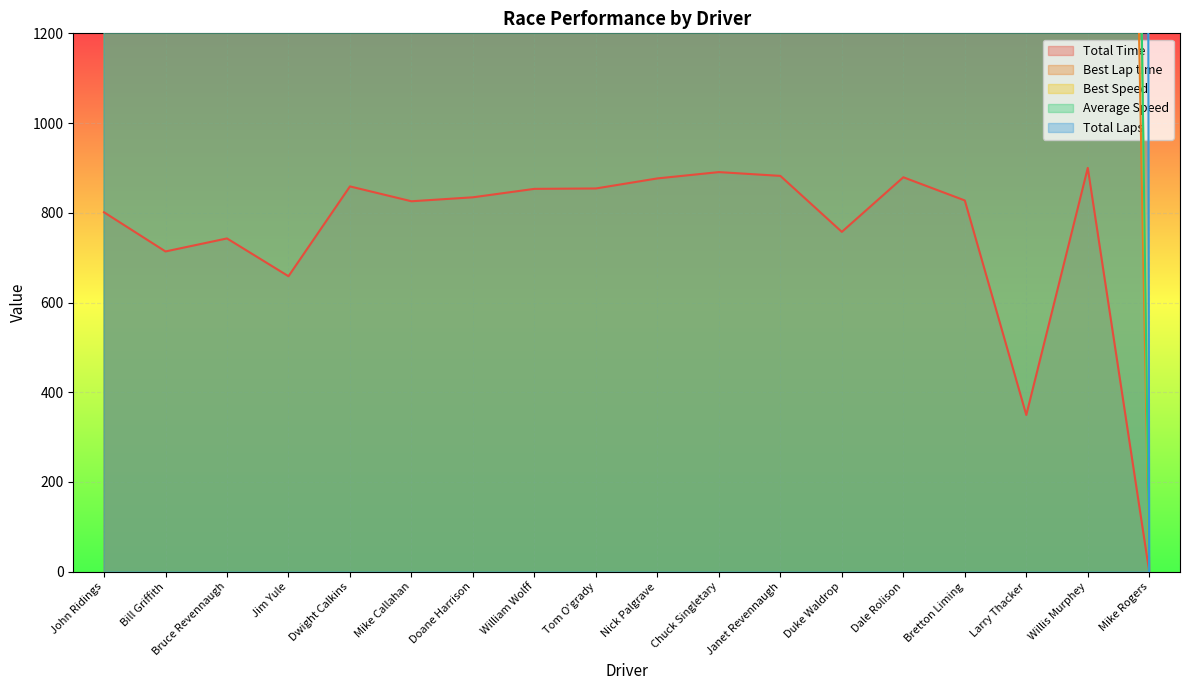

What is the total value across all series at William Wolff?

120622.4